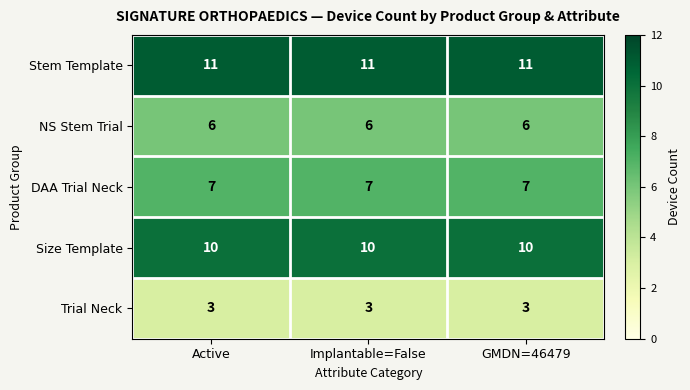

At Implantable=False, list the series in order from largest to smallest.

Stem Template, Size Template, DAA Trial Neck, NS Stem Trial, Trial Neck